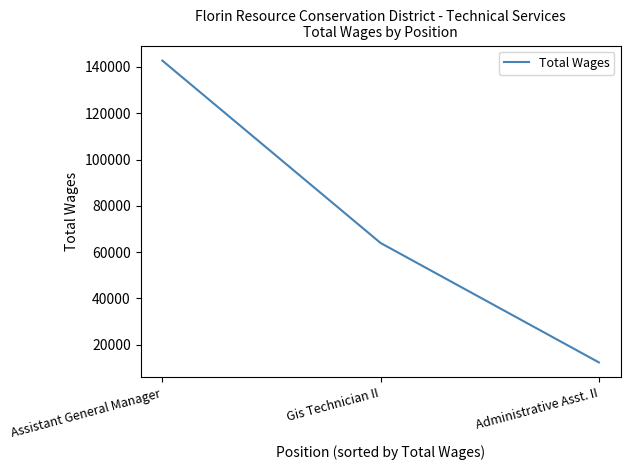

How many categories are shown in the chart?

3